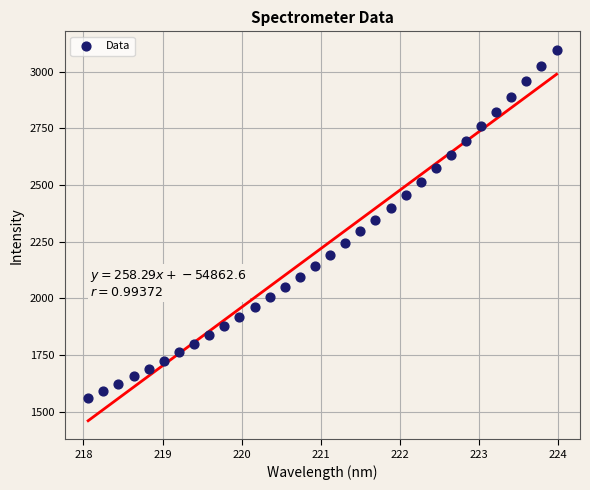

What is the range of Y values (max minus min)?

1535.7